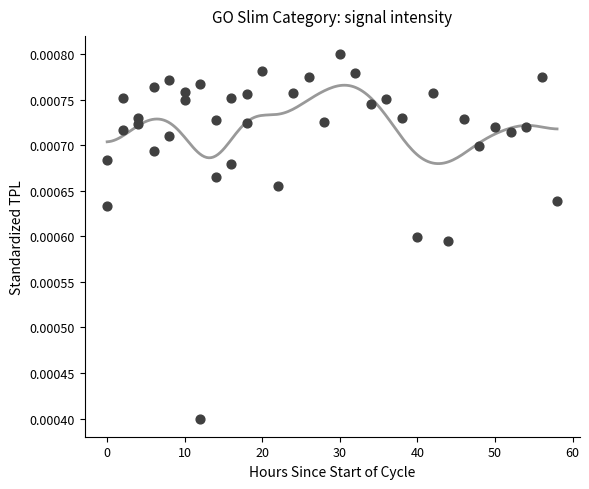

What is the range of X values (max minus min)?

58.0